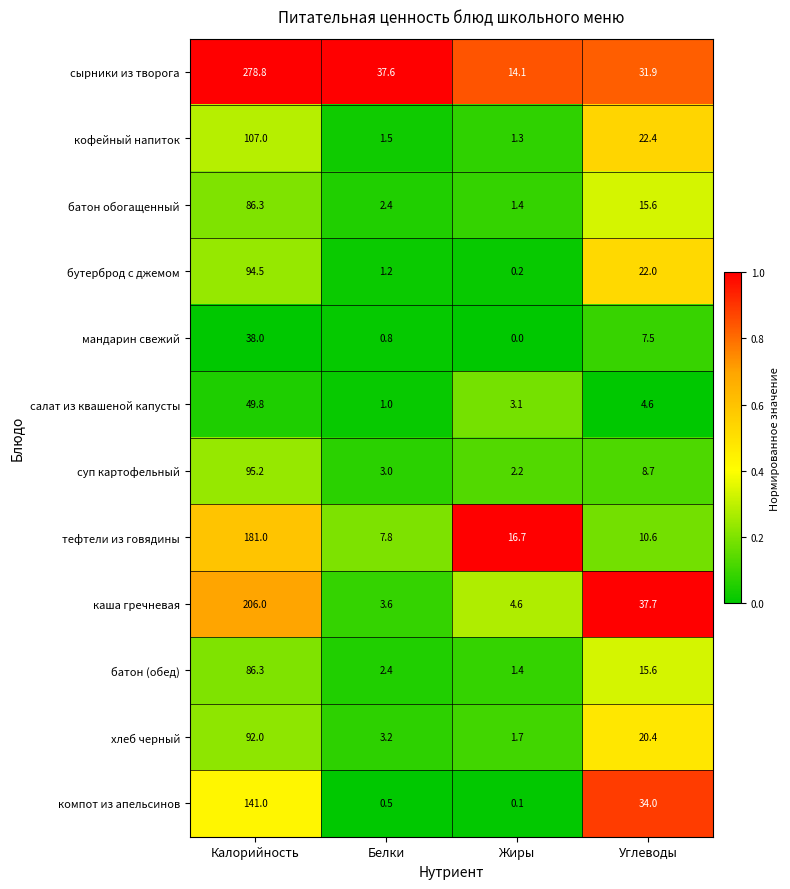

Which series has the largest range (max minus min)?

сырники из творога